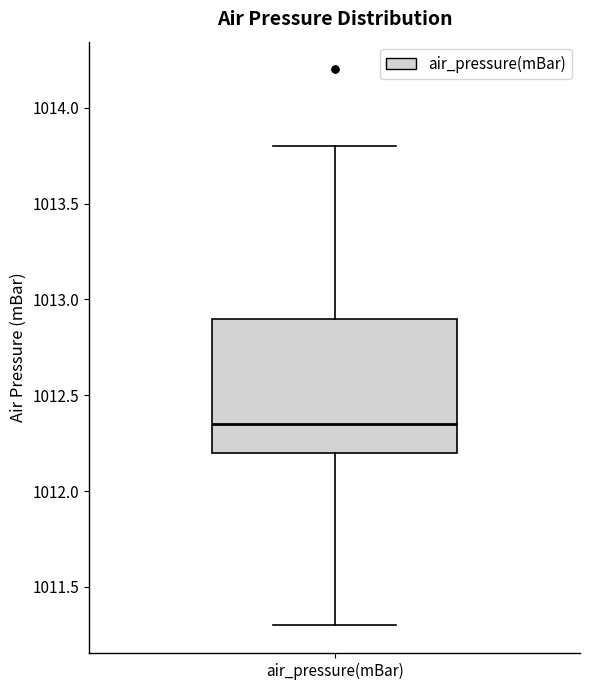

Where does the lower whisker of the box for air_pressure(mBar) end on the y-axis? The values are not printed on the chart, so give them approximately, as read against the axis.

1011.30